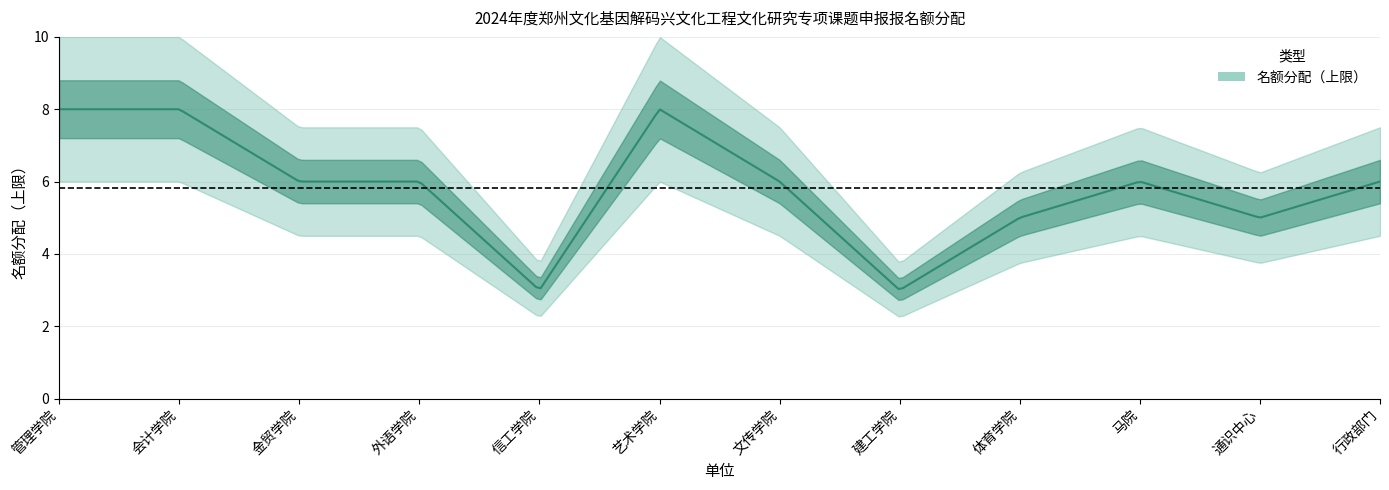

How many values are between 5 and 8?

10